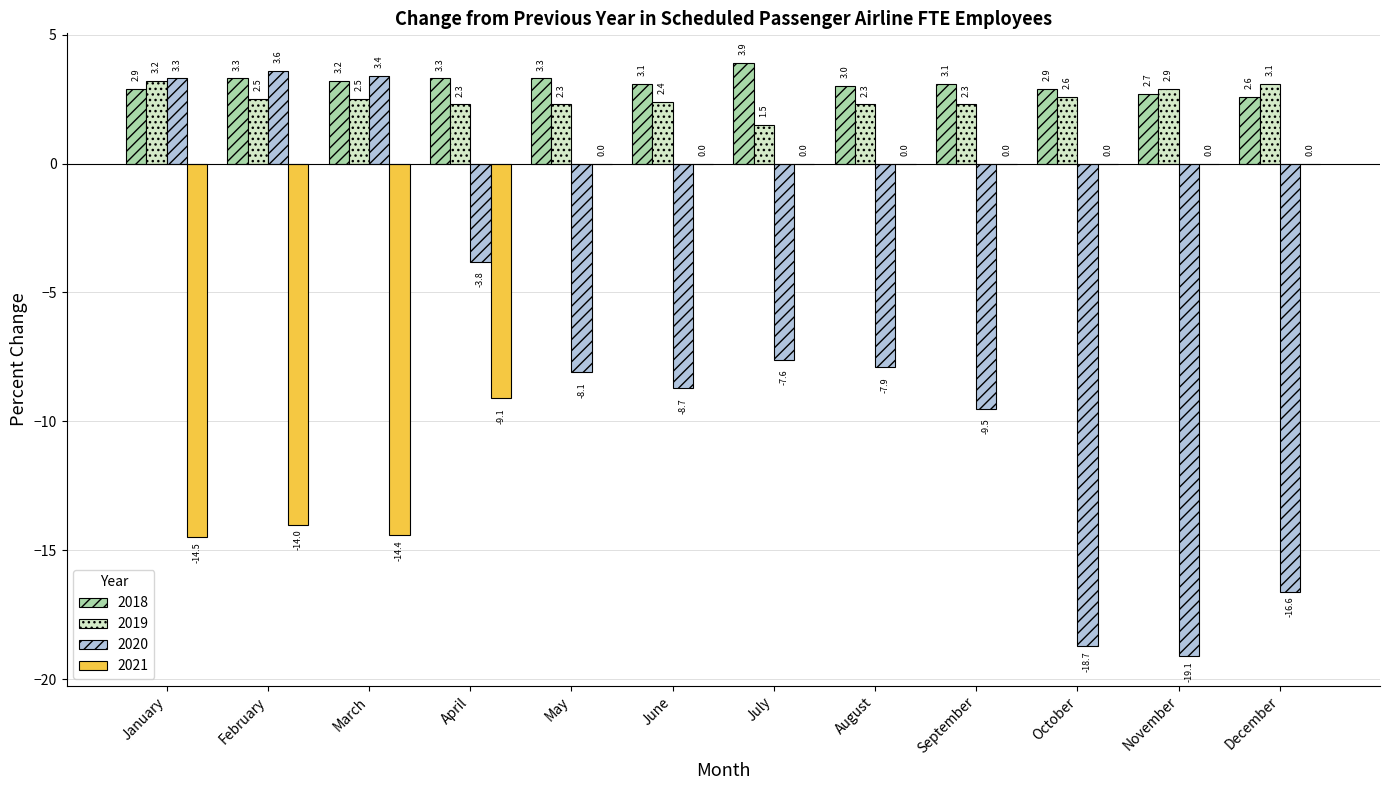

What is the highest value of the 2019 series?

3.2